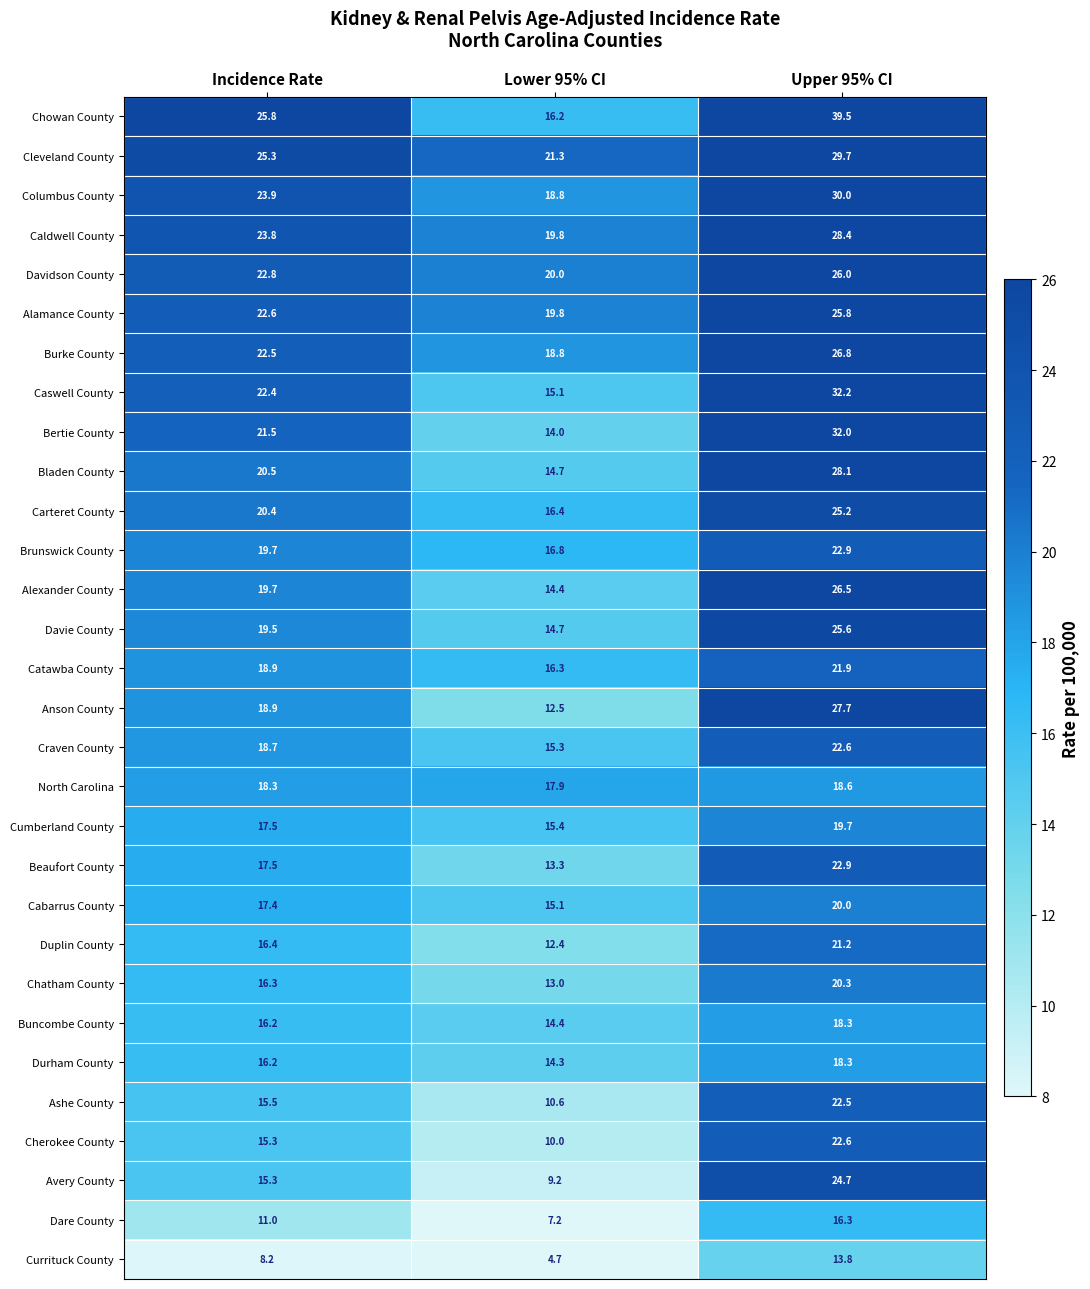

What is the maximum value for Cabarrus County?

20.0